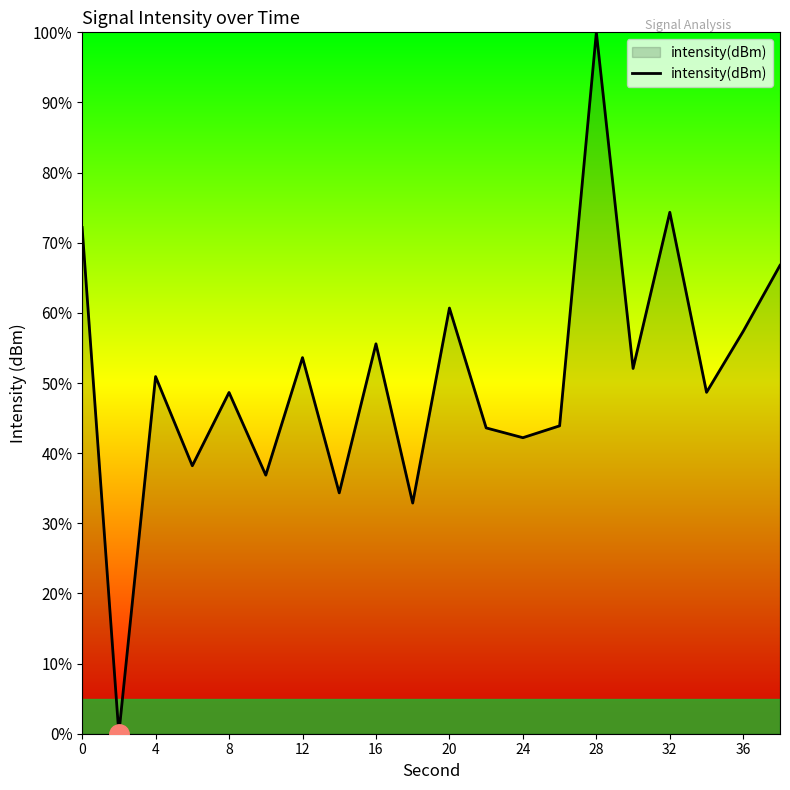

What is the difference between the maximum and minimum values?

100.0